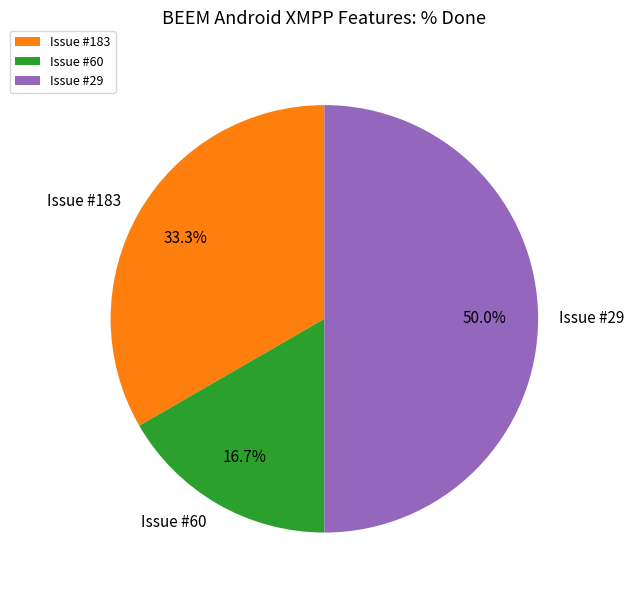

To the nearest percent, what is the average slice percentage?

33%